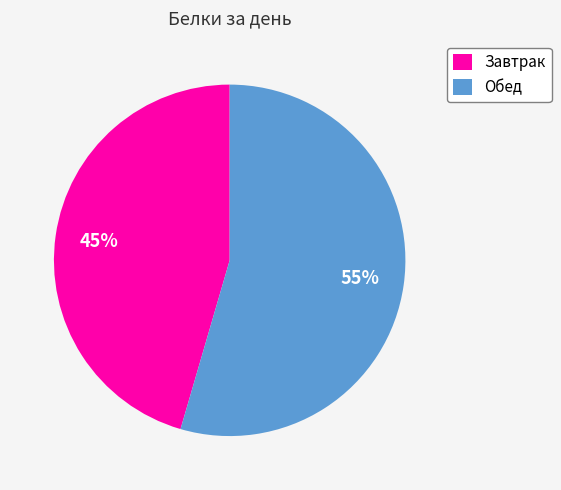

To the nearest percent, what is the combined percentage of Обед and Завтрак?

100%